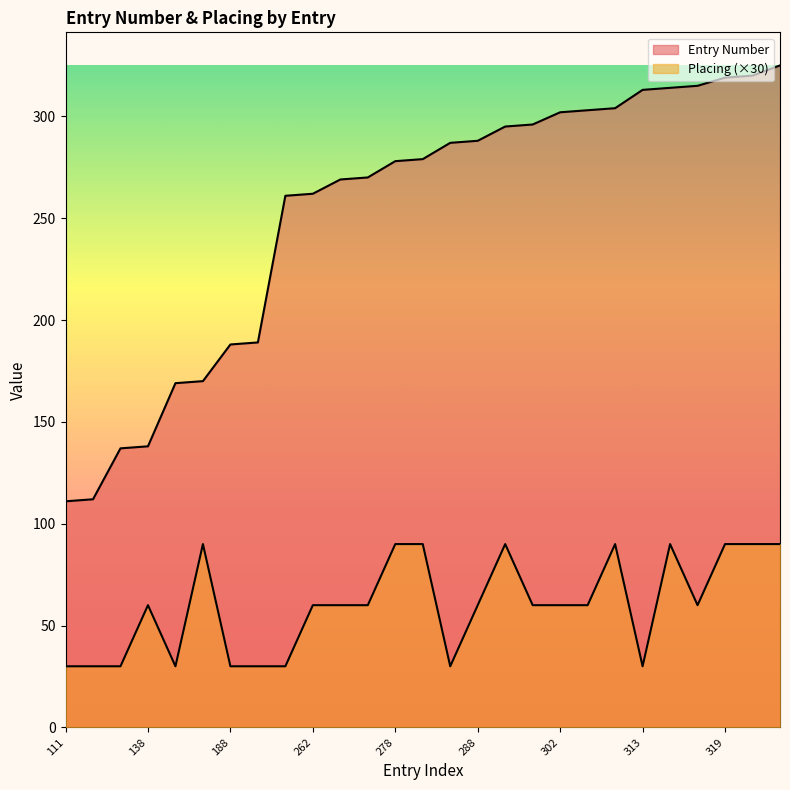

Is it true that Entry Number equals 287 at 287?

True